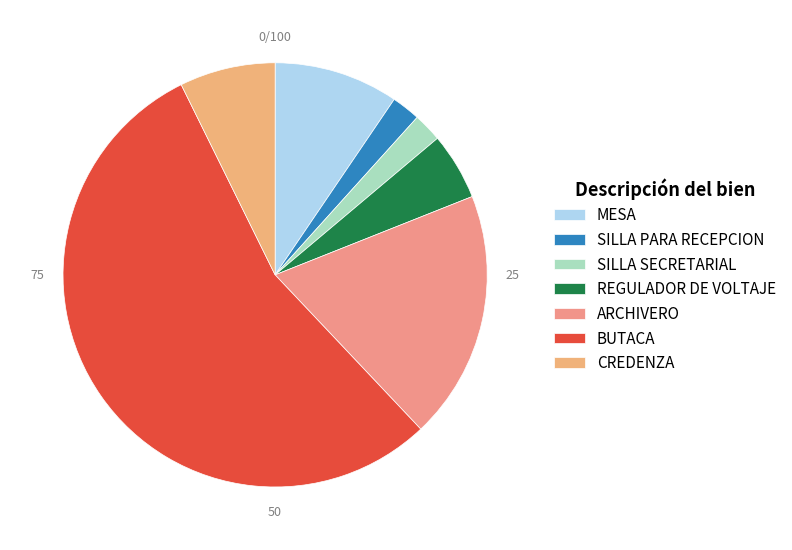

Combined, do CREDENZA and BUTACA account for over 50%?

Yes